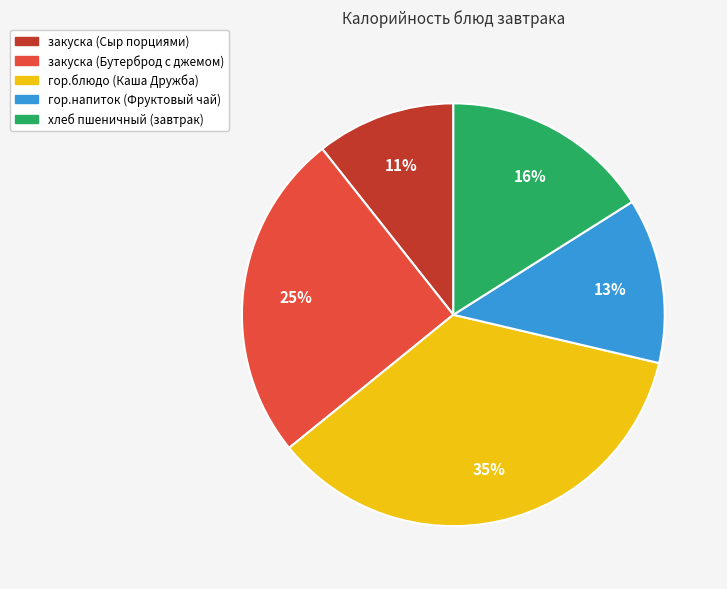

Rank the categories by value from lowest to highest.

закуска (Сыр порциями), гор.напиток (Фруктовый чай), хлеб пшеничный (завтрак), закуска (Бутерброд с джемом), гор.блюдо (Каша Дружба)